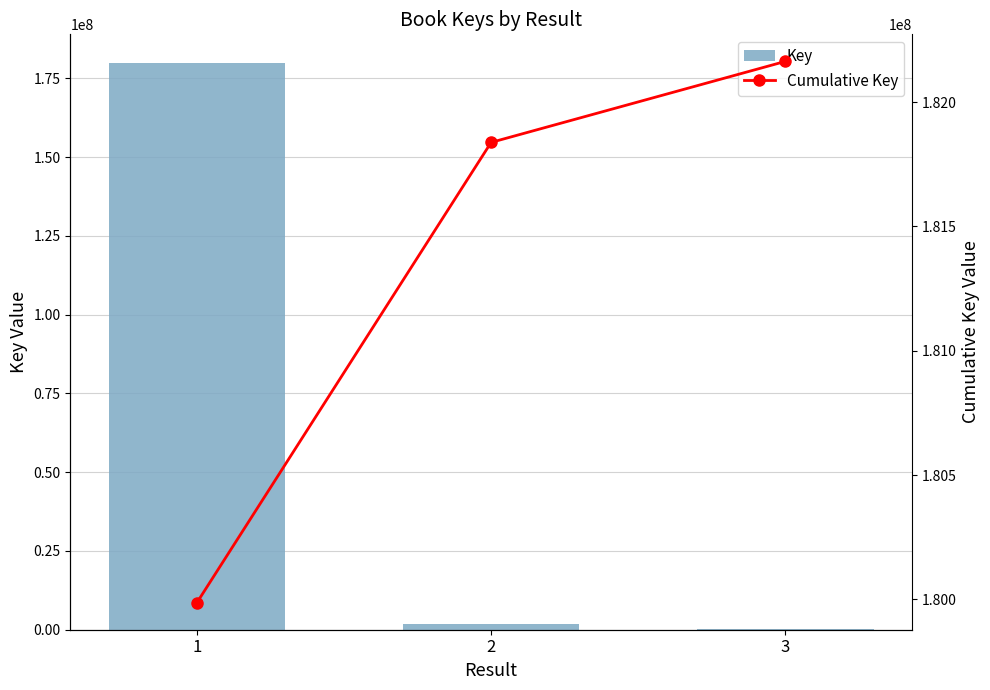

How many Cumulative Key values are between 179986475 and 182163801?

3